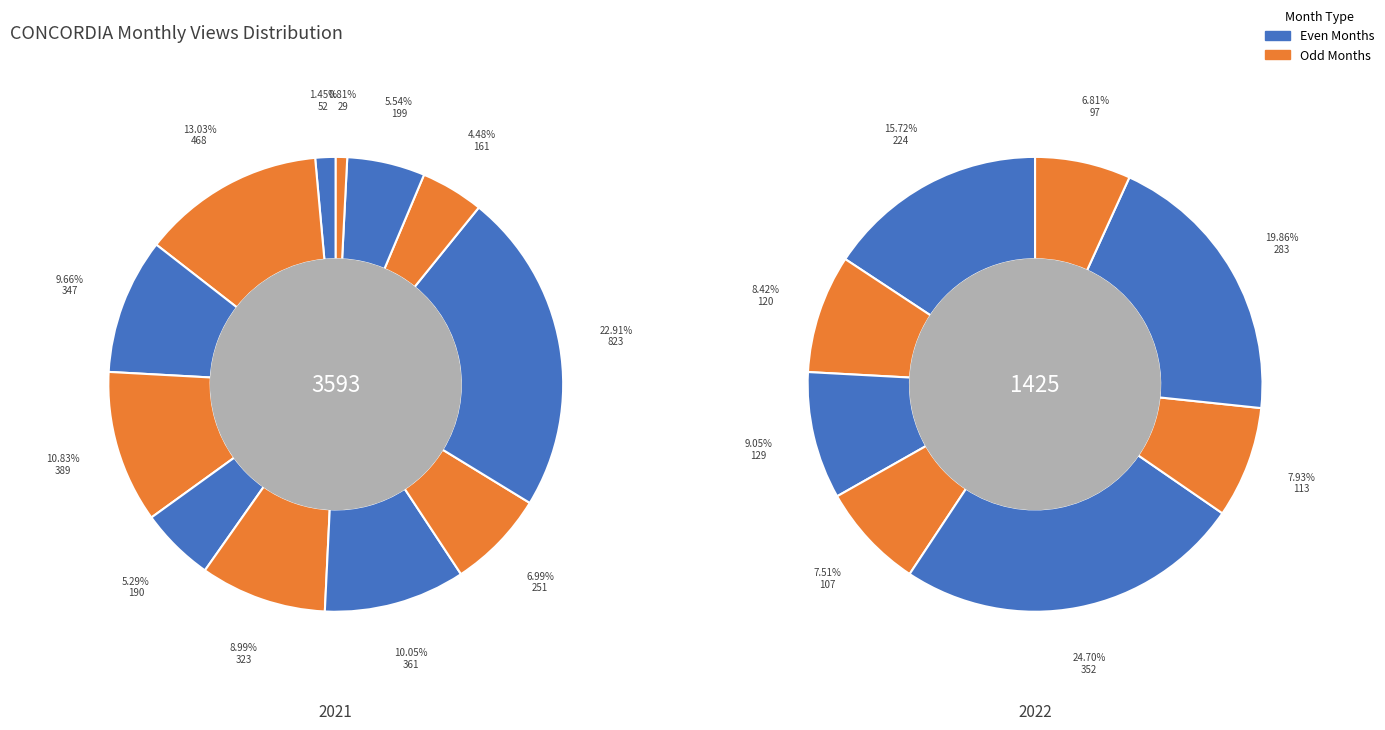

The 2021-12 slice represents 11% of the pie. True or false?

False